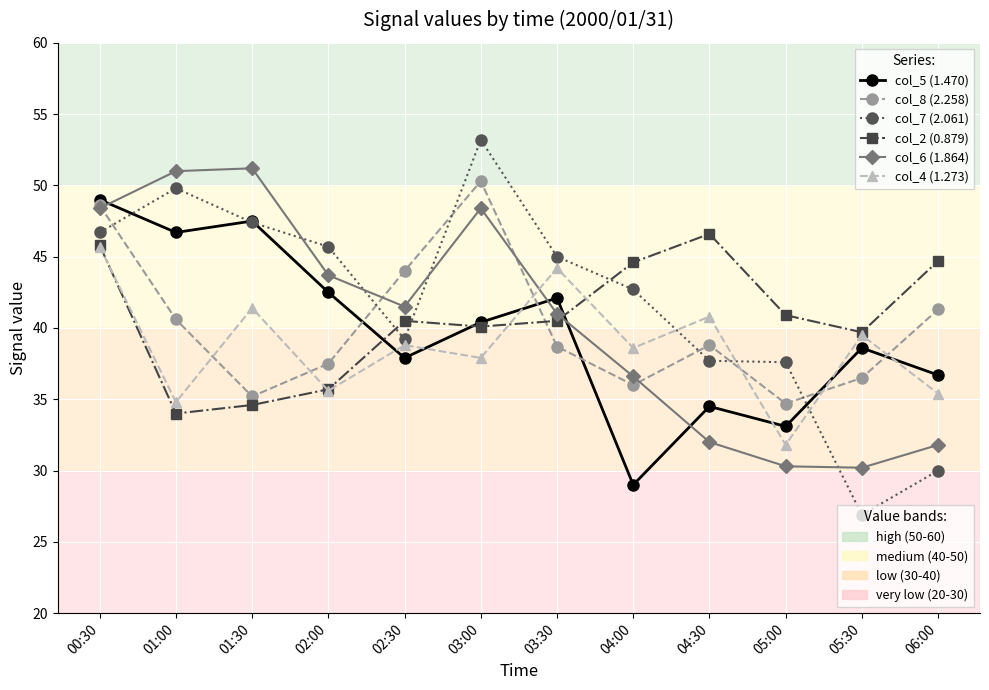

What is the spread (max minus min) of values at 04:00?

15.6